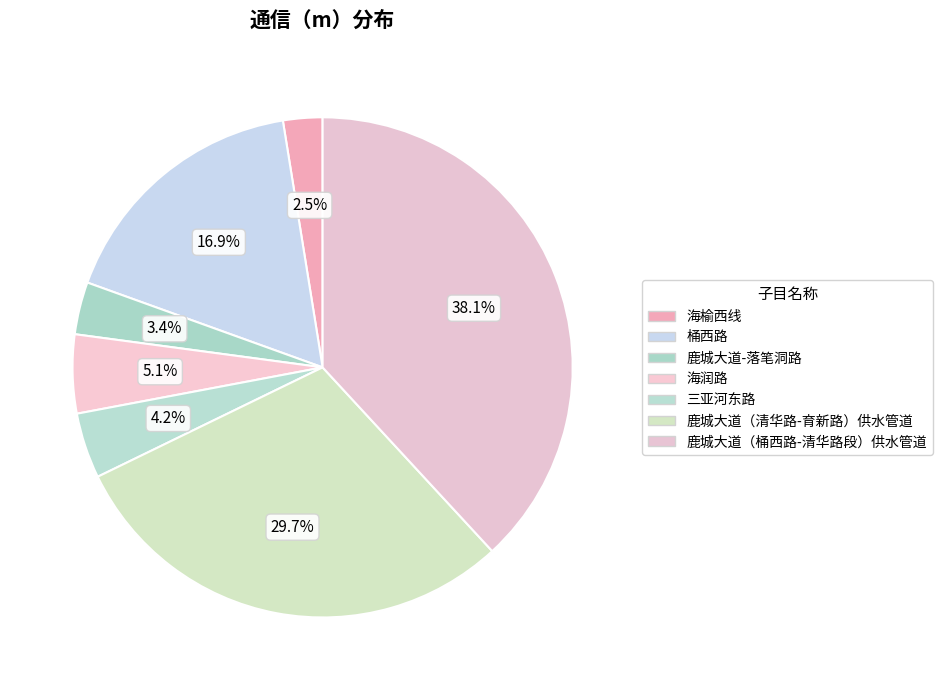

How many slices are in this pie chart?

7